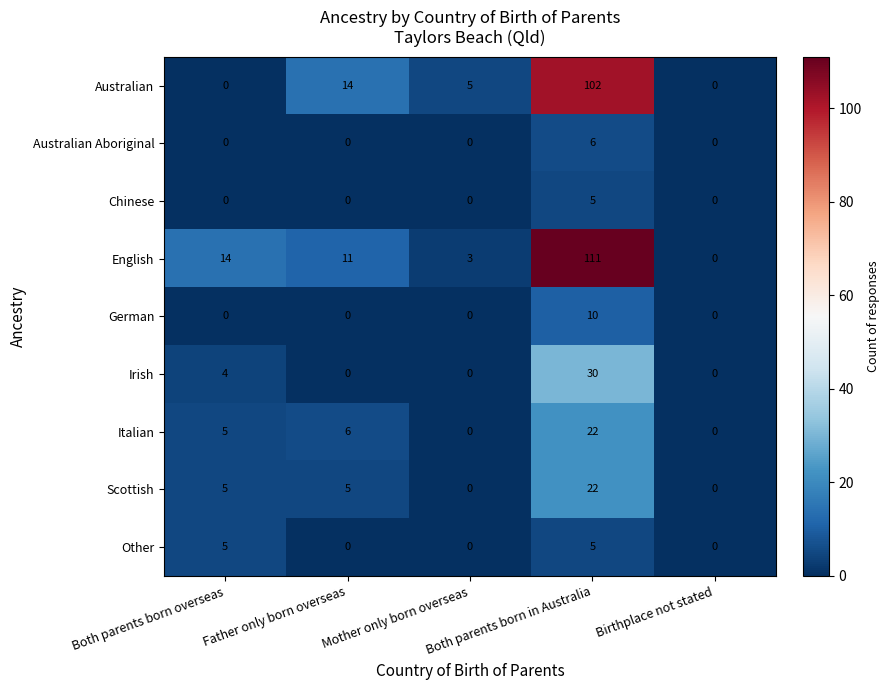

What is the highest value of the English series?

111